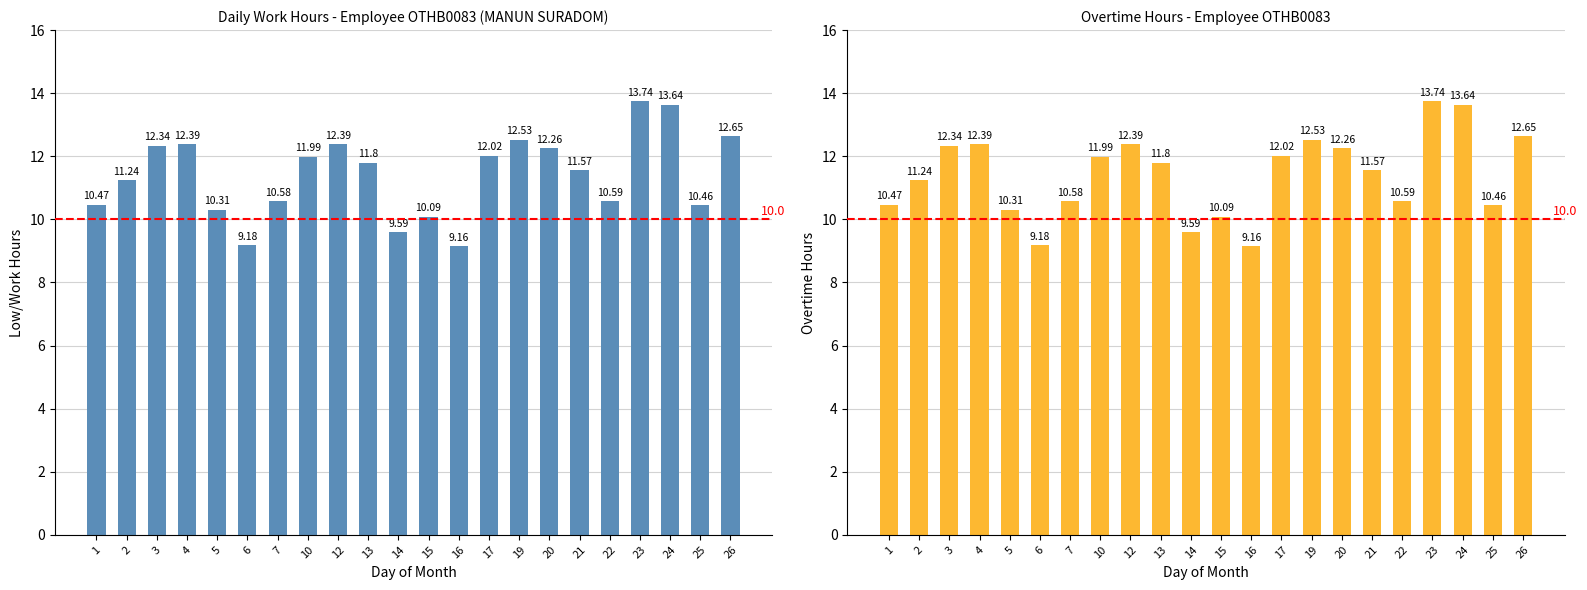

True or false: the data shows 10.6 at 7.

True